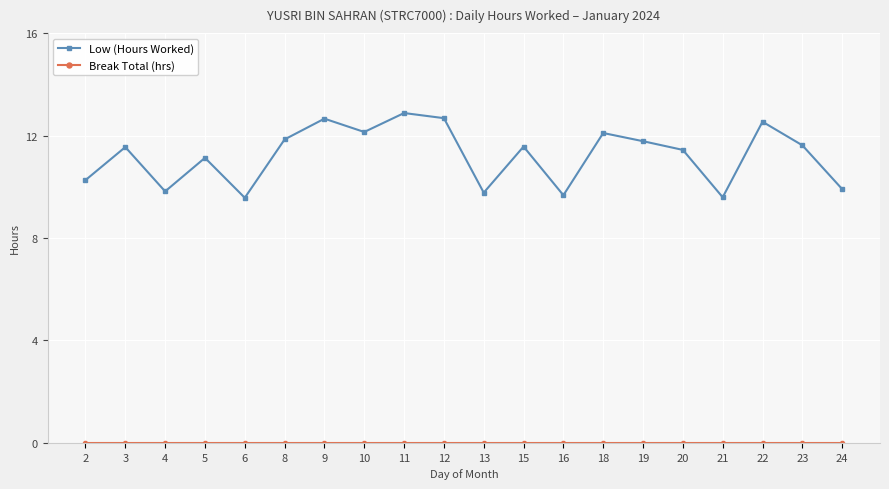

How many data points in Low (Hours Worked) are above 11?

13